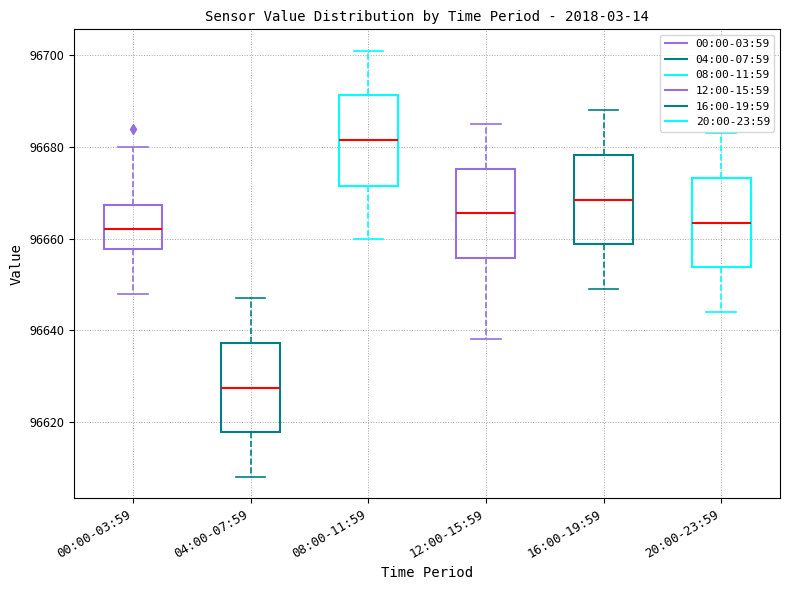

Reading left to right, transcribe this box plot: for each box, give where its median line is, the range the box spans, and where its two whiskers end, as read against the y-axis. The values are not printed on the chart, so give them approximately, as read against the axis.

00:00-03:59: median 96662, box 96658 to 96668, whiskers 96648 to 96680
04:00-07:59: median 96628, box 96618 to 96638, whiskers 96608 to 96648
08:00-11:59: median 96682, box 96672 to 96692, whiskers 96660 to 96702
12:00-15:59: median 96666, box 96656 to 96676, whiskers 96638 to 96686
16:00-19:59: median 96668, box 96658 to 96678, whiskers 96650 to 96688
20:00-23:59: median 96664, box 96654 to 96674, whiskers 96644 to 96684